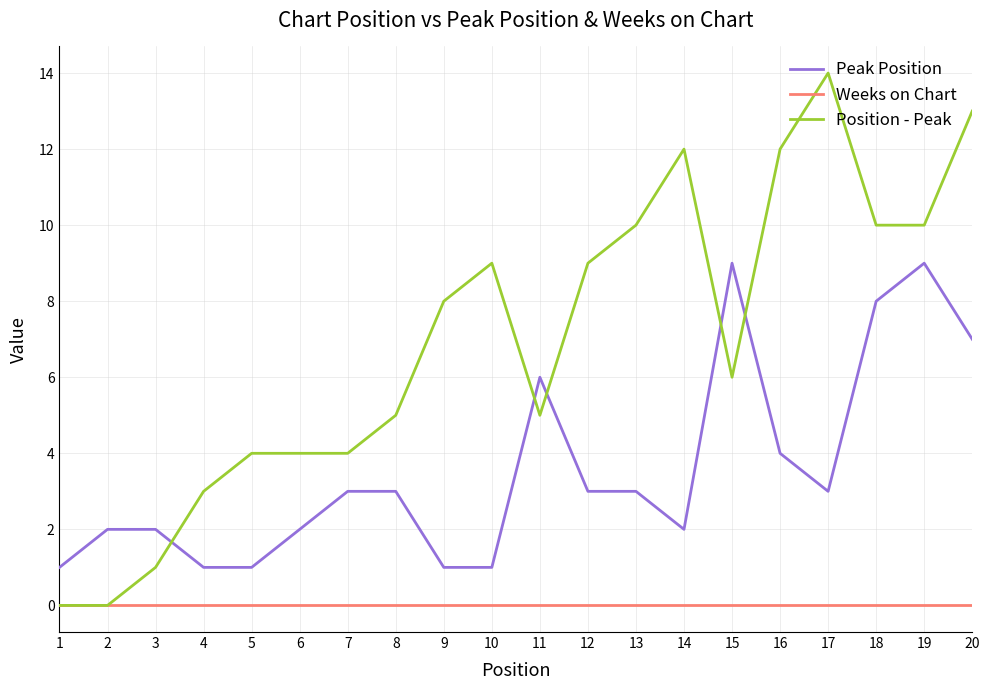

The value of Peak Position at 15 is 9. True or false?

True